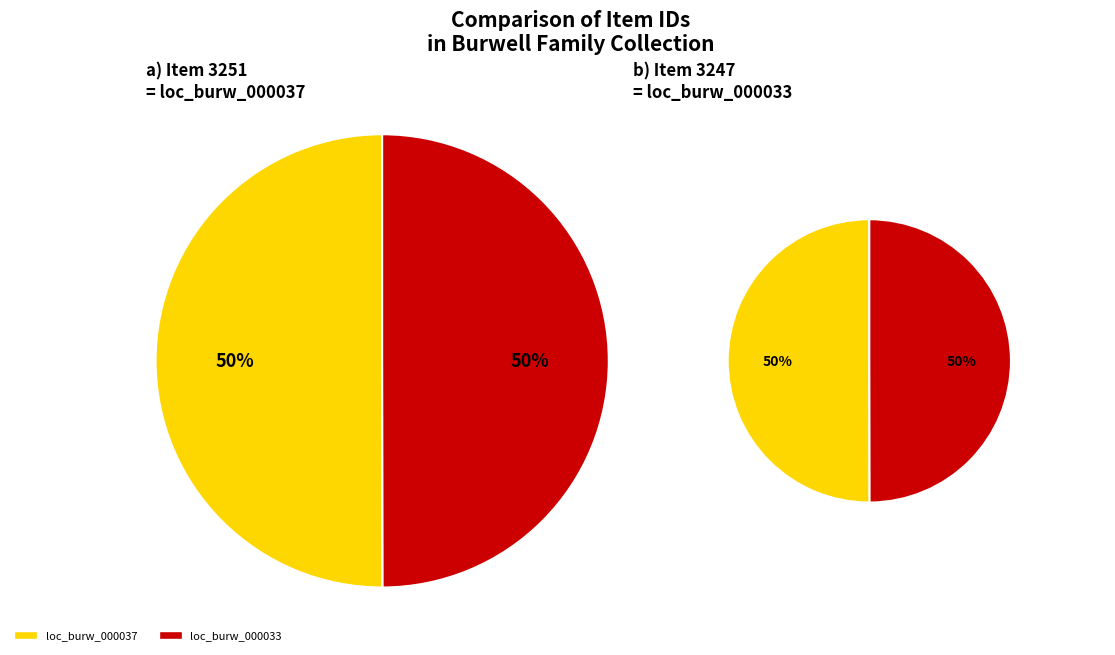

The loc_burw_000037 slice represents 59% of the pie. True or false?

False